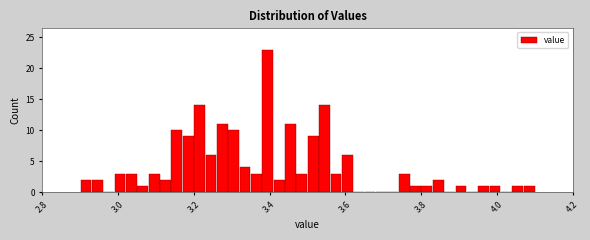

Read against the x-axis, roughly where is the centre of the tallest bar?

3.40